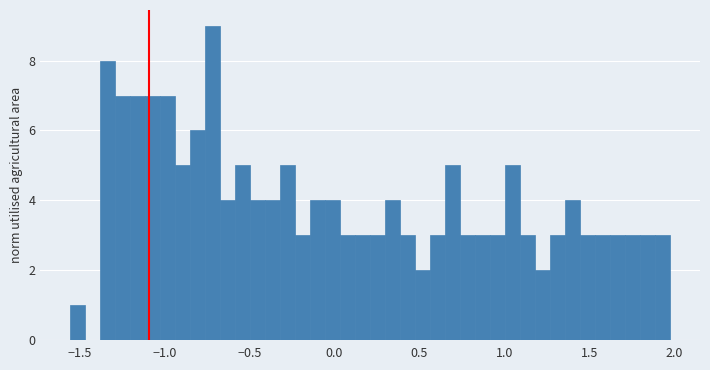

Around what value on the x-axis is the tallest bar? Give the approximate position of its centre, as read against the axis.

-0.70